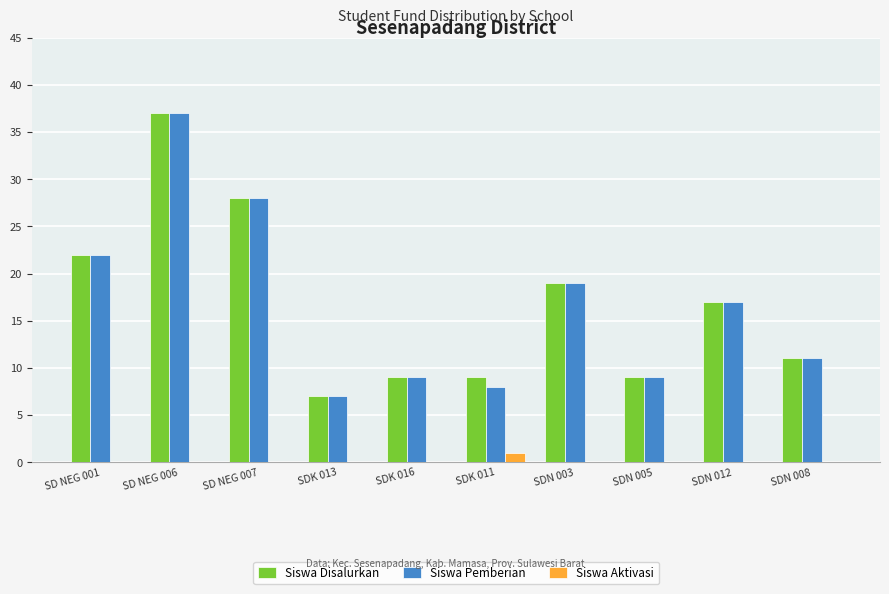

What is the maximum value shown in the chart?

37